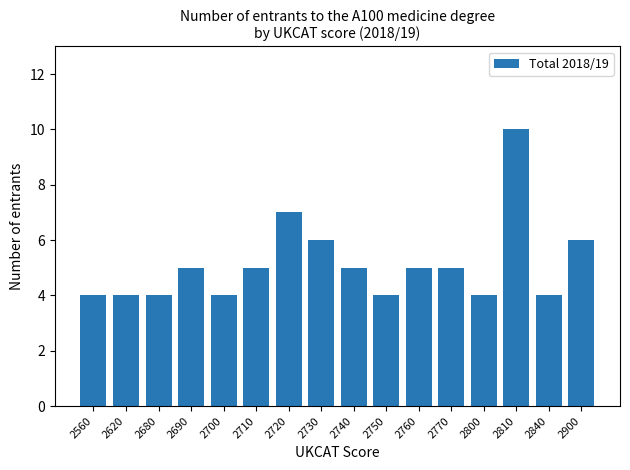

What is the change in value from 2810 to 2840?

-6